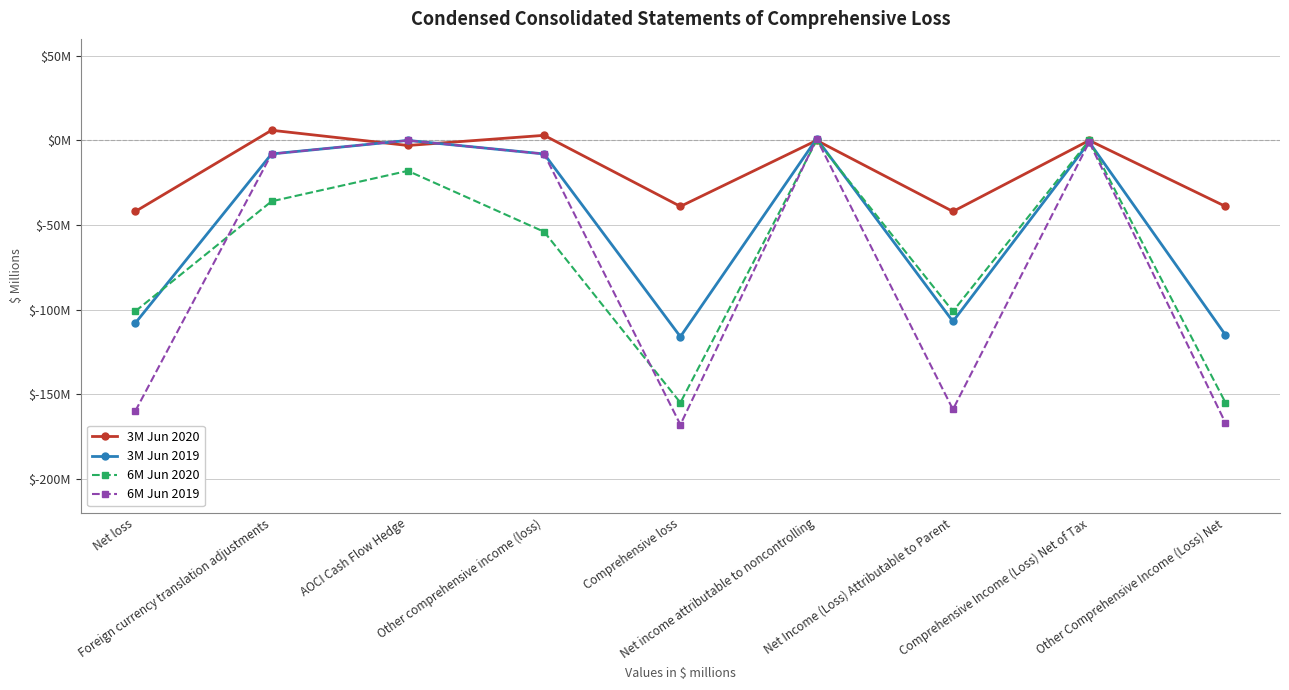

What is the label of the 7th point from the right?

AOCI Cash Flow Hedge